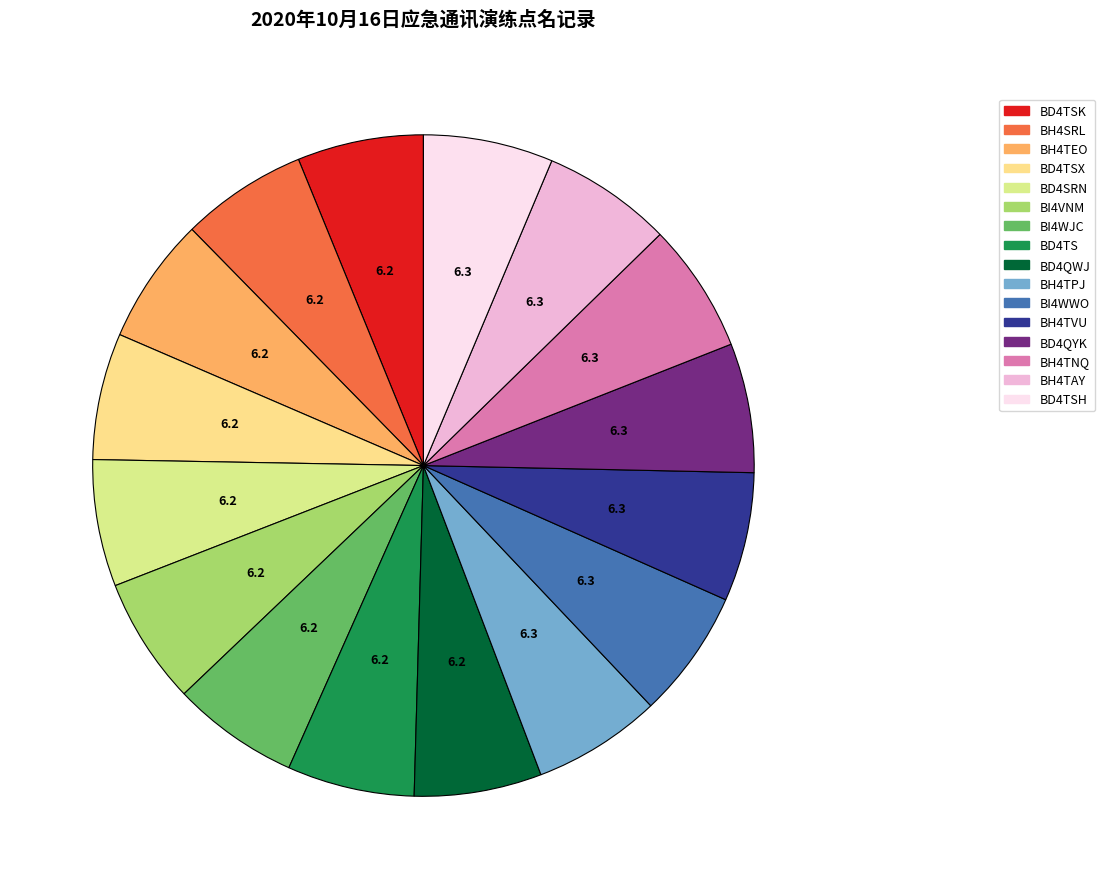

How many slices are in this pie chart?

16